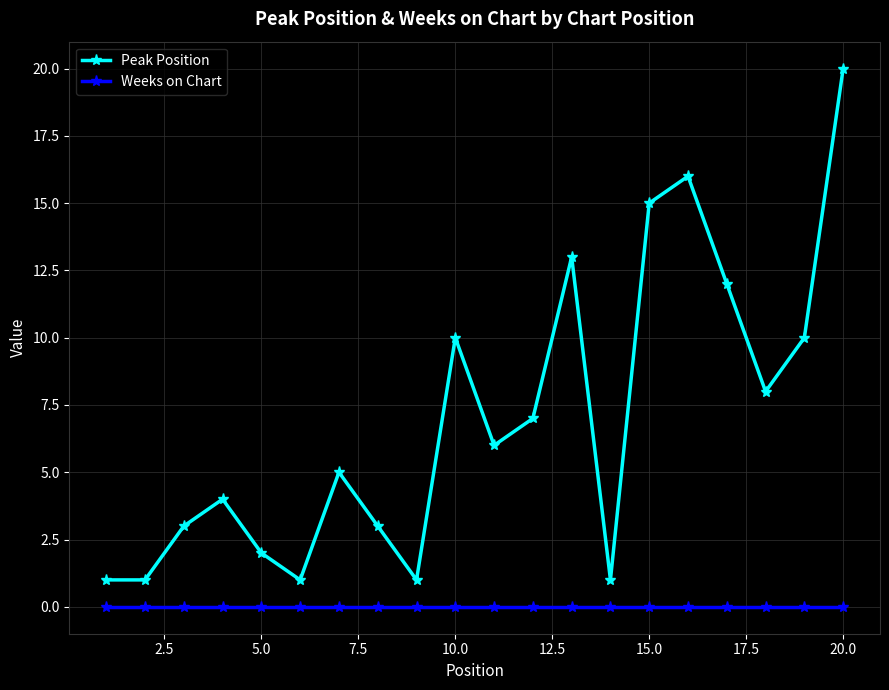

True or false: Peak Position and Weeks on Chart intersect in this chart.

False